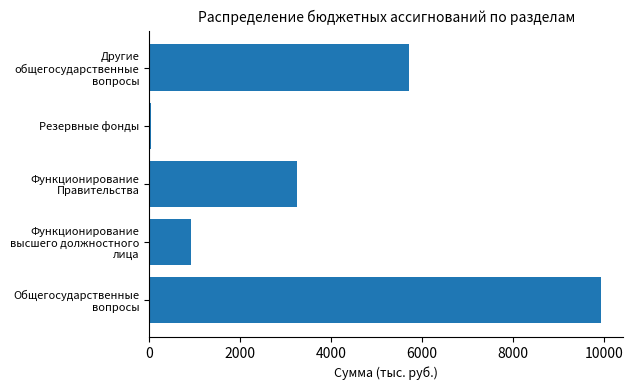

At which label is the value closest to 4987?

Другие общегосударственные вопросы